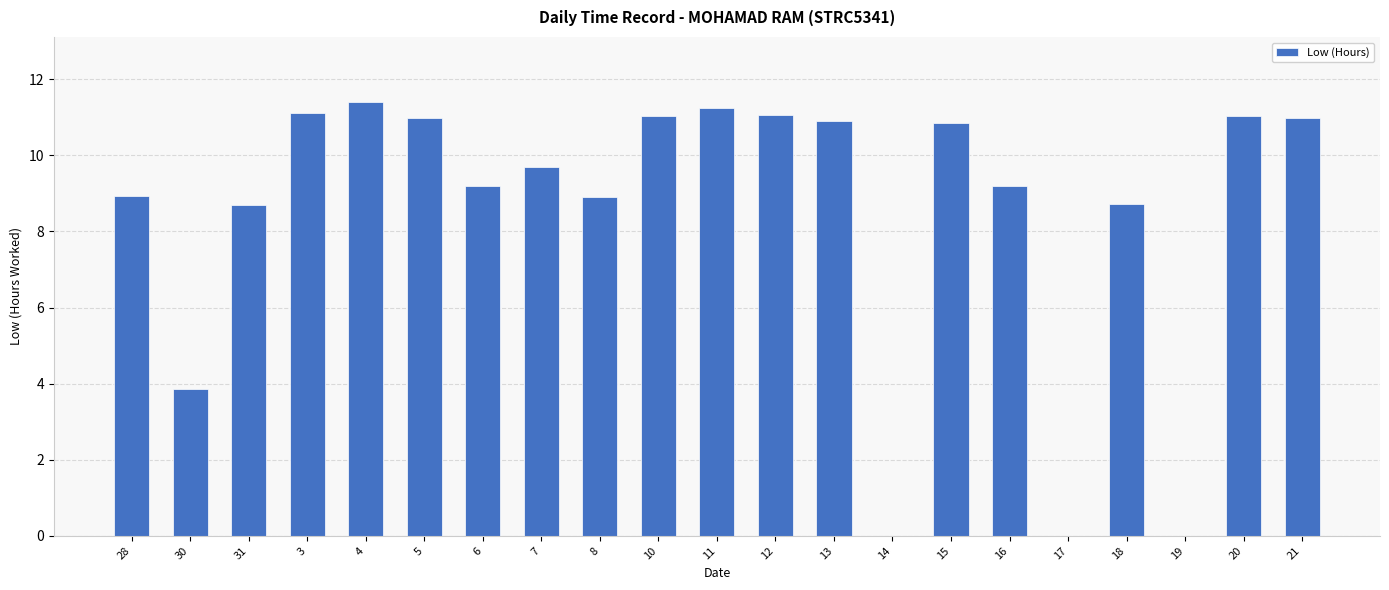

What is the sum of the values at 15 and 10?

21.9